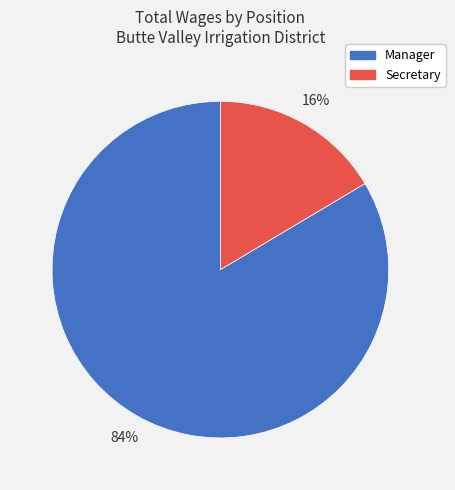

What is the majority slice?

Manager